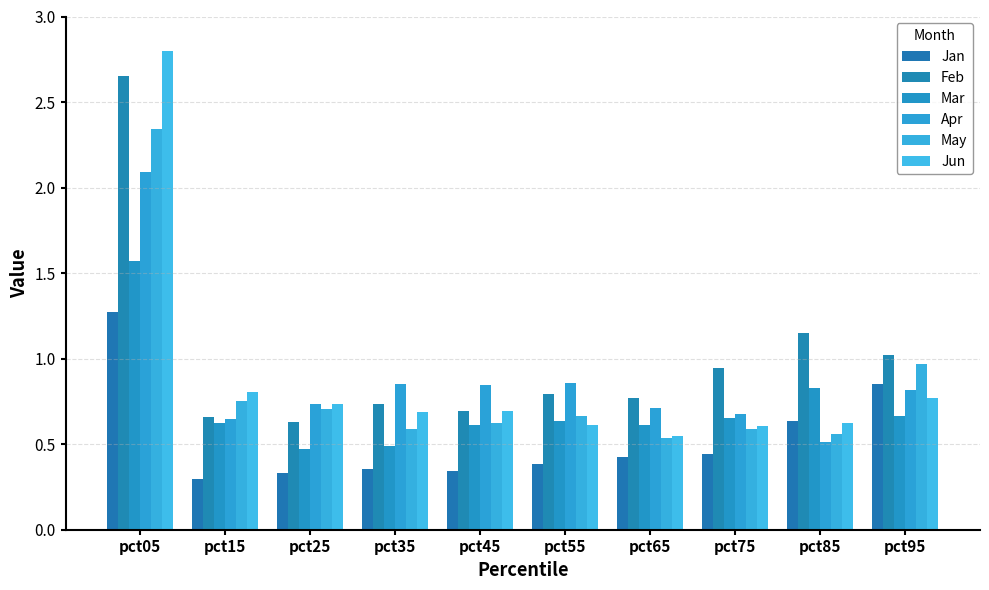

Count the Jan values in the range 0 to 1.

9